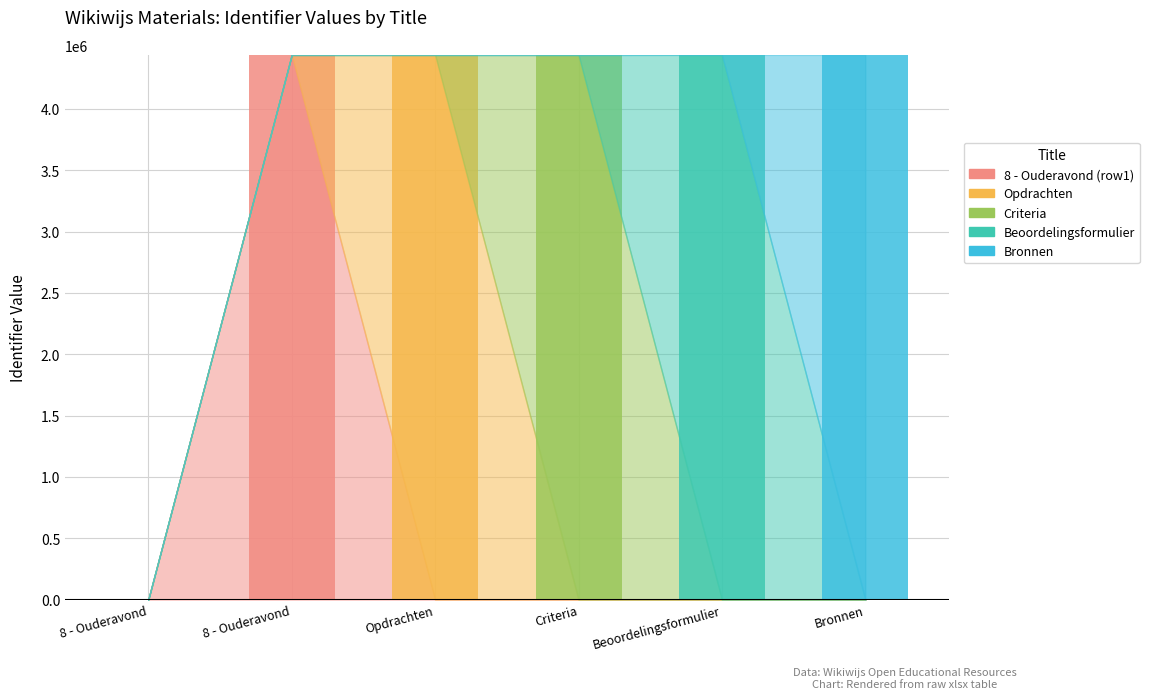

Does the chart contain stacked bars?

Yes